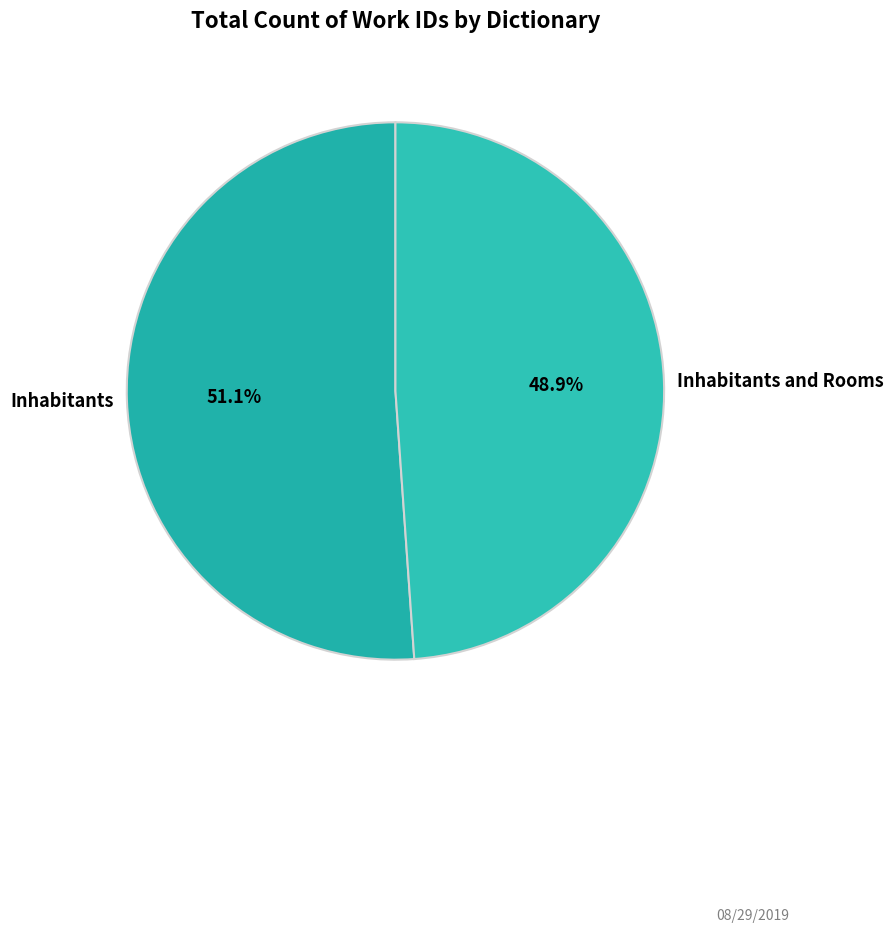

Rank the categories by value from highest to lowest.

Inhabitants, Inhabitants and Rooms